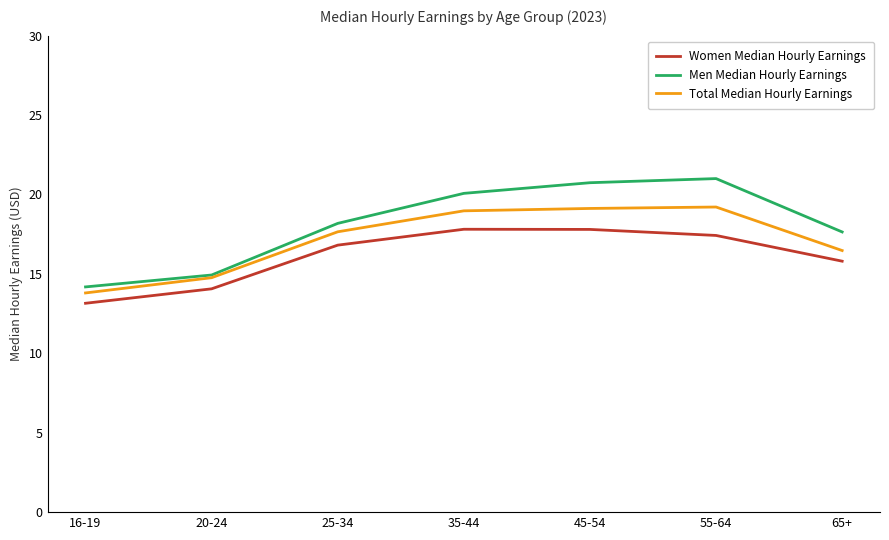

Does the chart have visible grid lines?

No